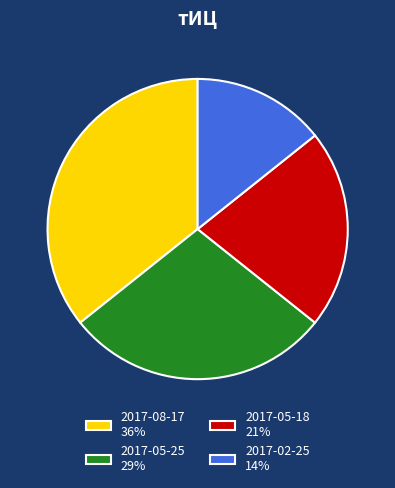

Rank the categories by value from highest to lowest.

2017-08-17, 2017-05-25, 2017-05-18, 2017-02-25